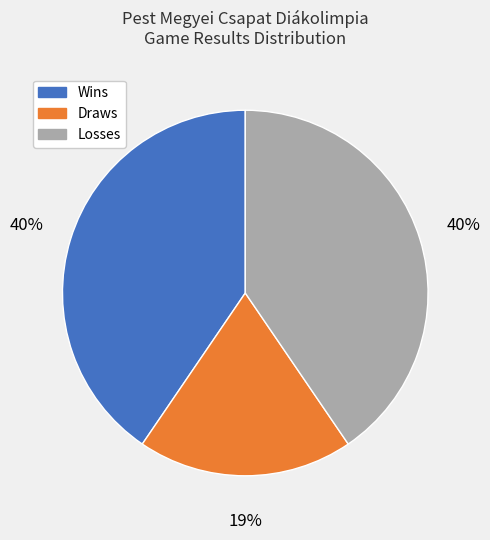

Approximately how many times larger is the value at Wins compared to Draws?

2.1